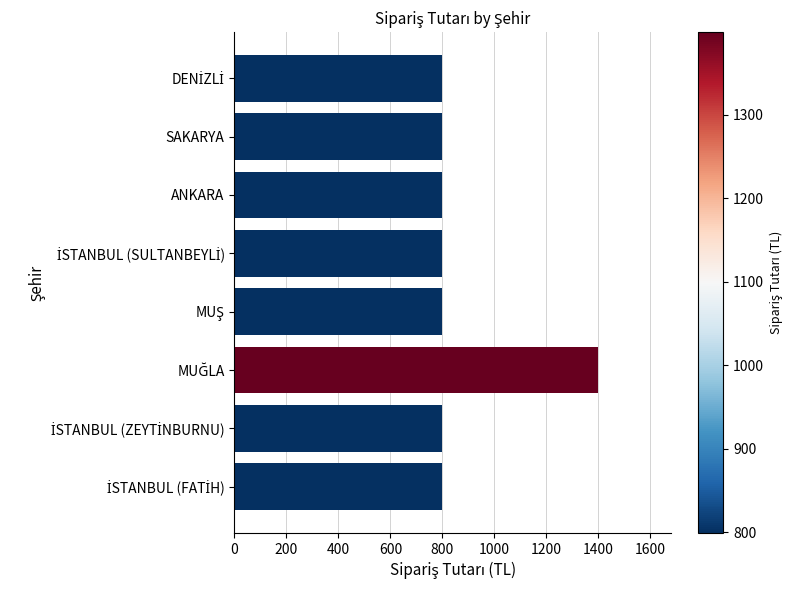

What is the maximum value shown in the chart?

1399